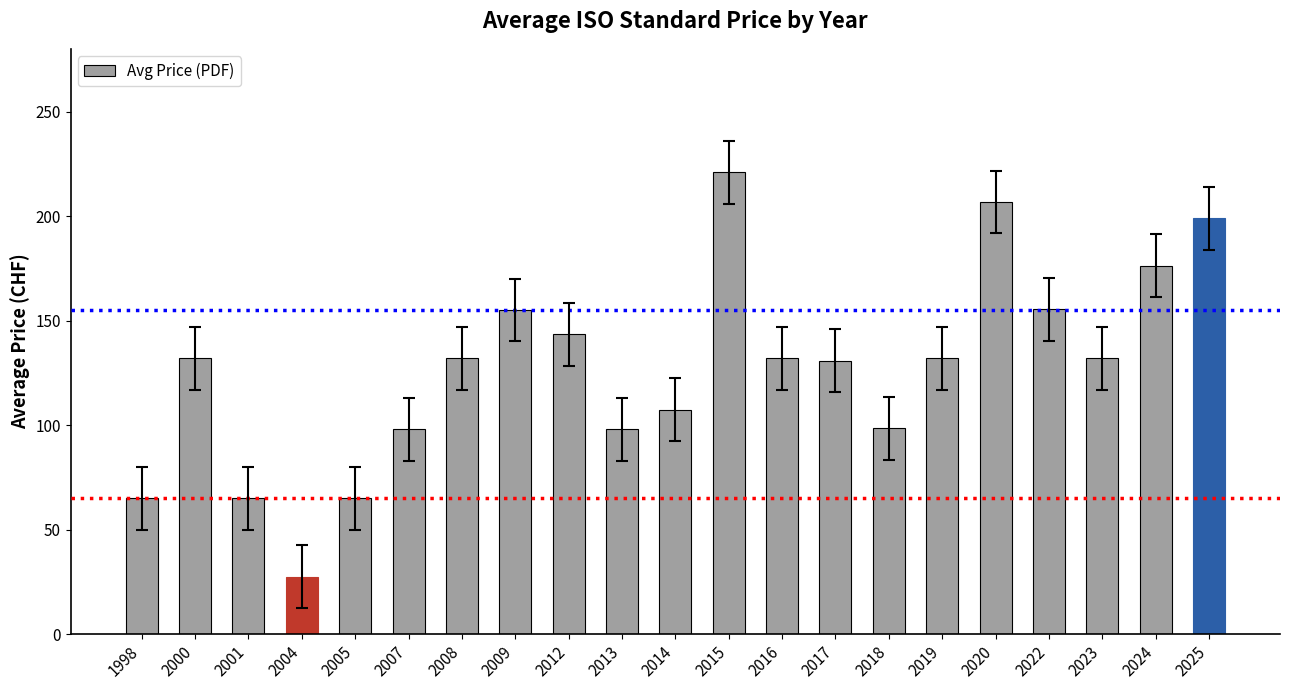

Read the value at 2015.

221.0